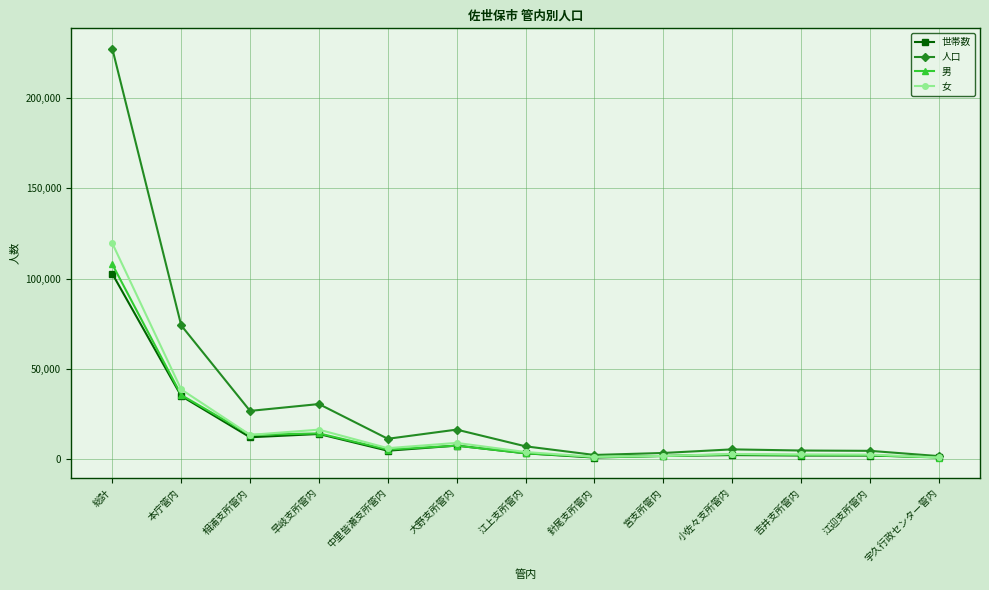

What is the label of the 7th point from the right?

江上支所管内